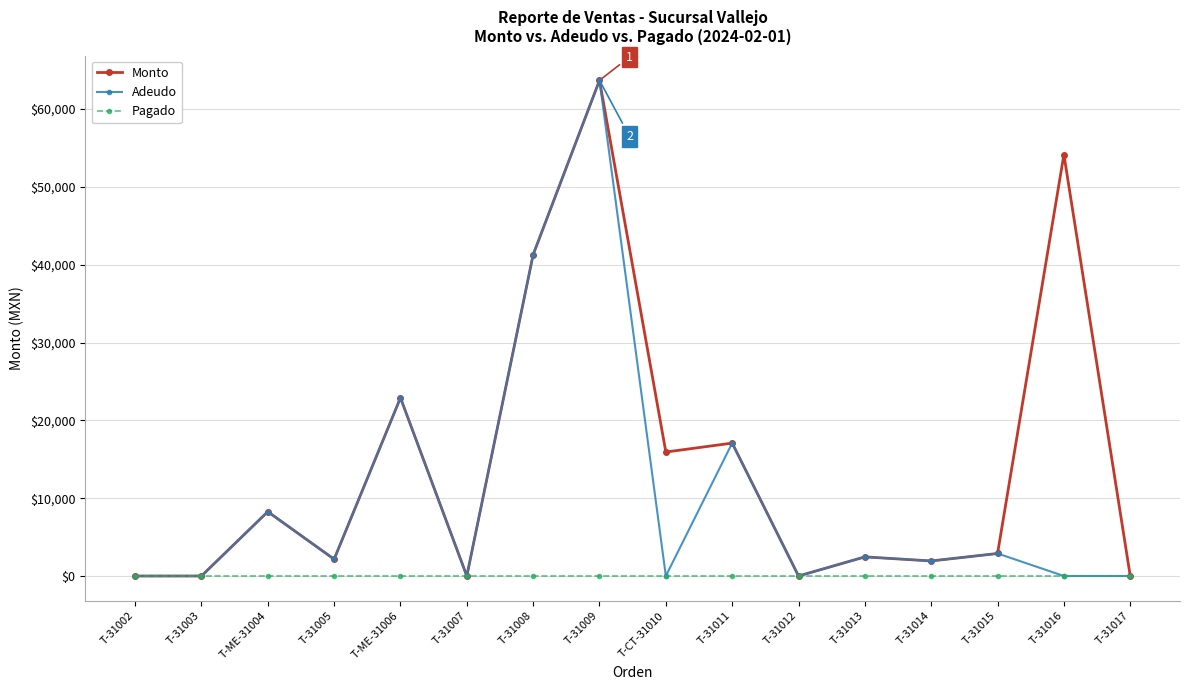

List the series in order of their overall mean, highest first.

Monto, Adeudo, Pagado